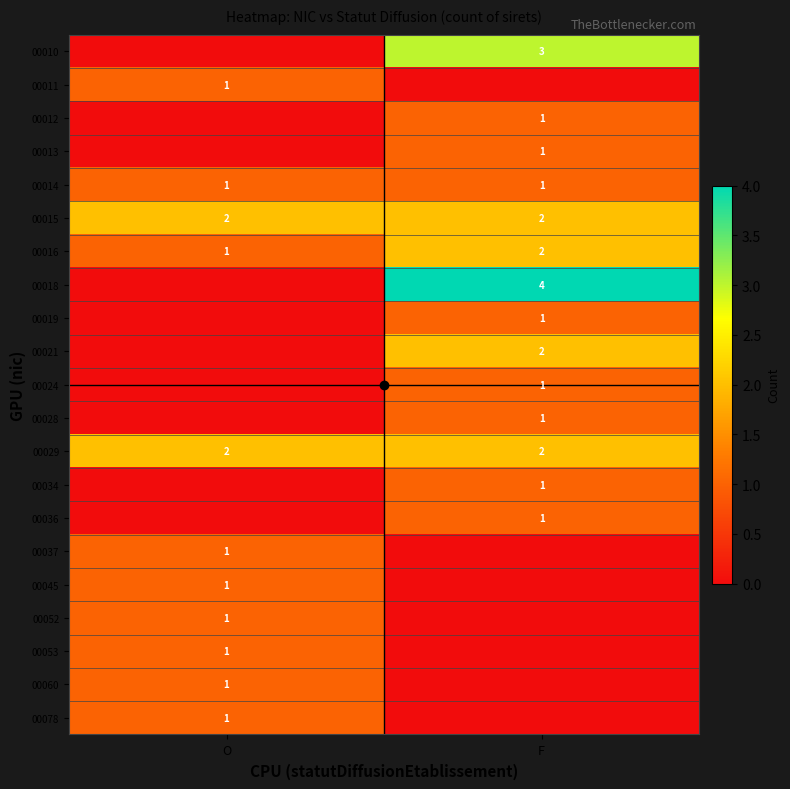

At which category is the sum across all series the highest?

F